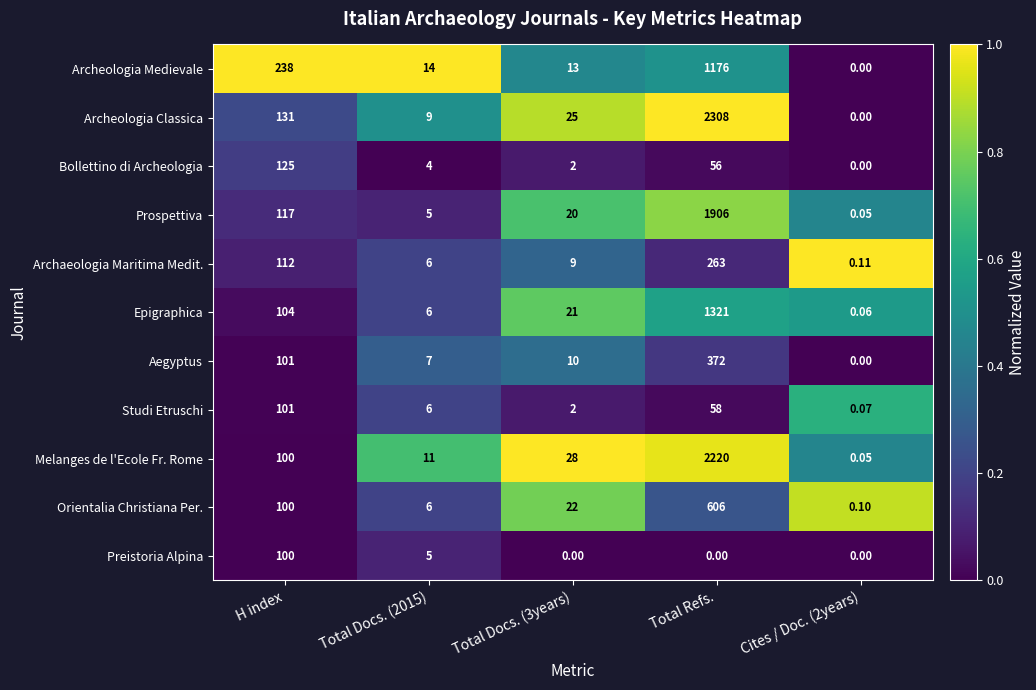

Which series has the largest range (max minus min)?

Archeologia Classica